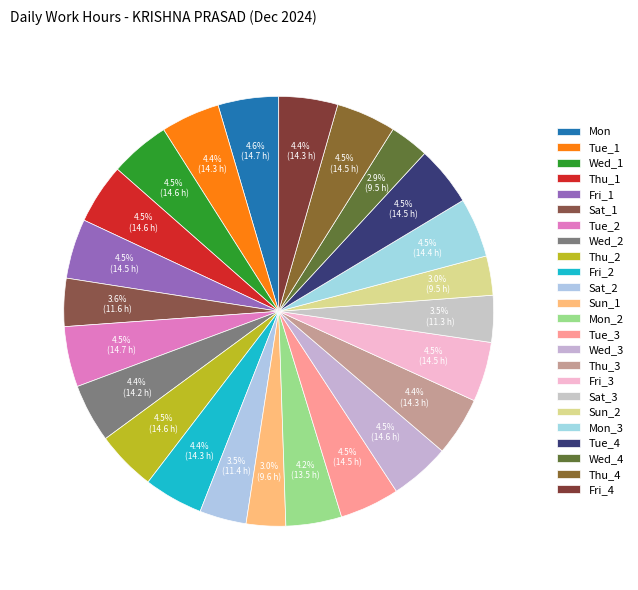

Which has a higher value, Fri_4 or Thu_1?

Thu_1